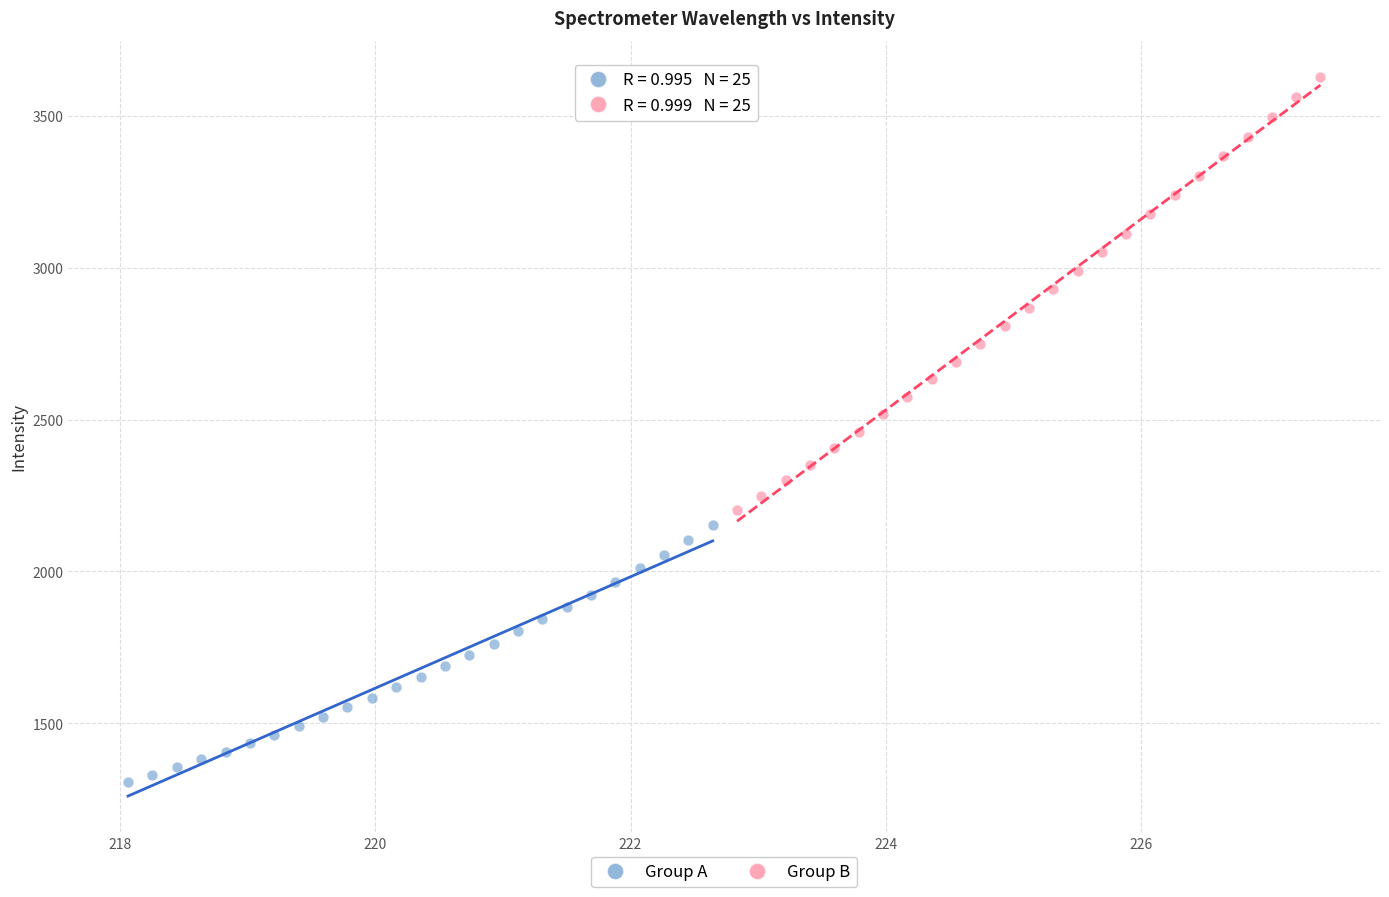

Which series reaches the maximum Y coordinate?

Group B